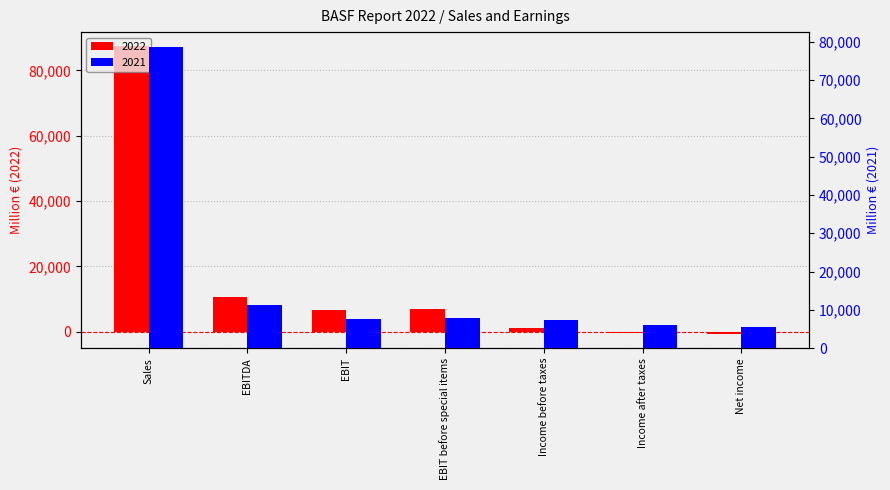

Reading left to right, what are all the values shown in this chart?

2022: Sales=87327	EBITDA=10748	EBIT=6548	EBIT before special items=6878	Income before taxes=1190	Income after taxes=-391	Net income=-627
2021: Sales=78598	EBITDA=11355	EBIT=7677	EBIT before special items=7768	Income before taxes=7448	Income after taxes=6018	Net income=5523